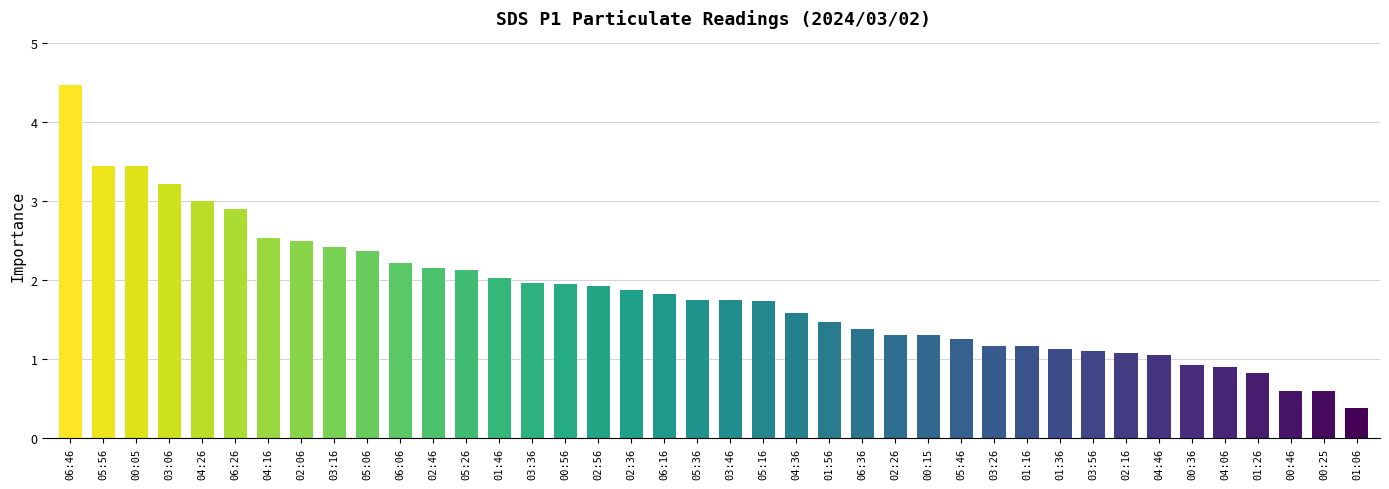

Which category has the lowest value across all series?

01:06